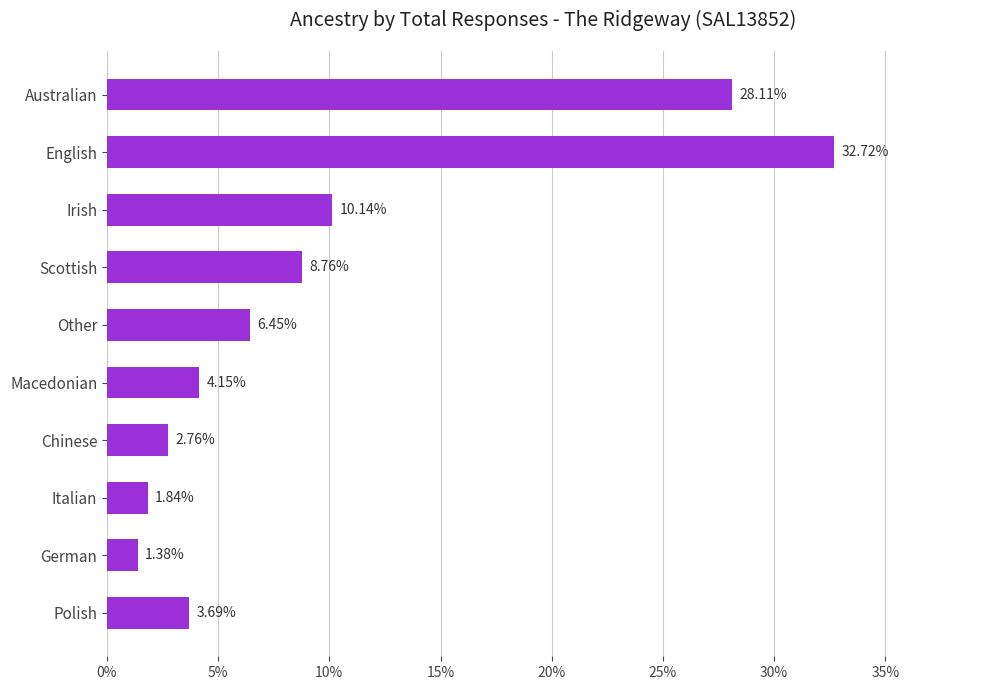

List the labels in order of value, smallest first.

German, Italian, Chinese, Polish, Macedonian, Other, Scottish, Irish, Australian, English